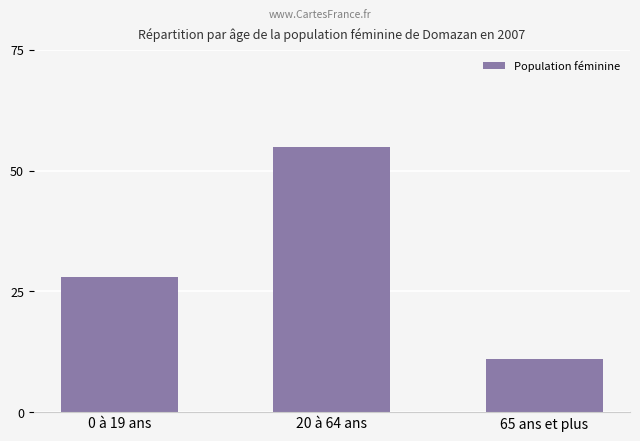

Reading left to right, extract all data points from this chart.

0 à 19 ans=28	20 à 64 ans=55	65 ans et plus=11